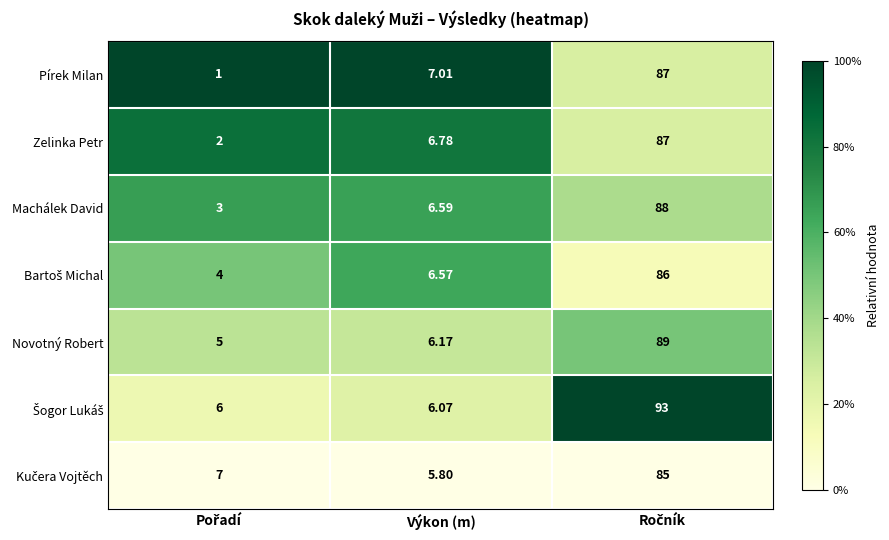

Where does the Pírek Milan series first go above 7?

Výkon (m)